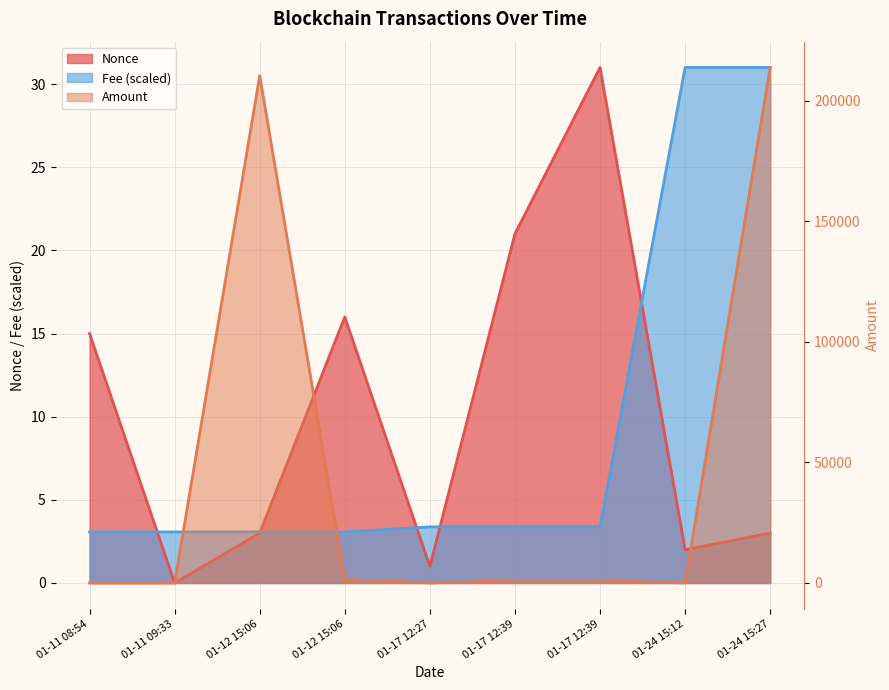

The value of Amount at 01-12 15:06 is 2344.8. True or false?

False